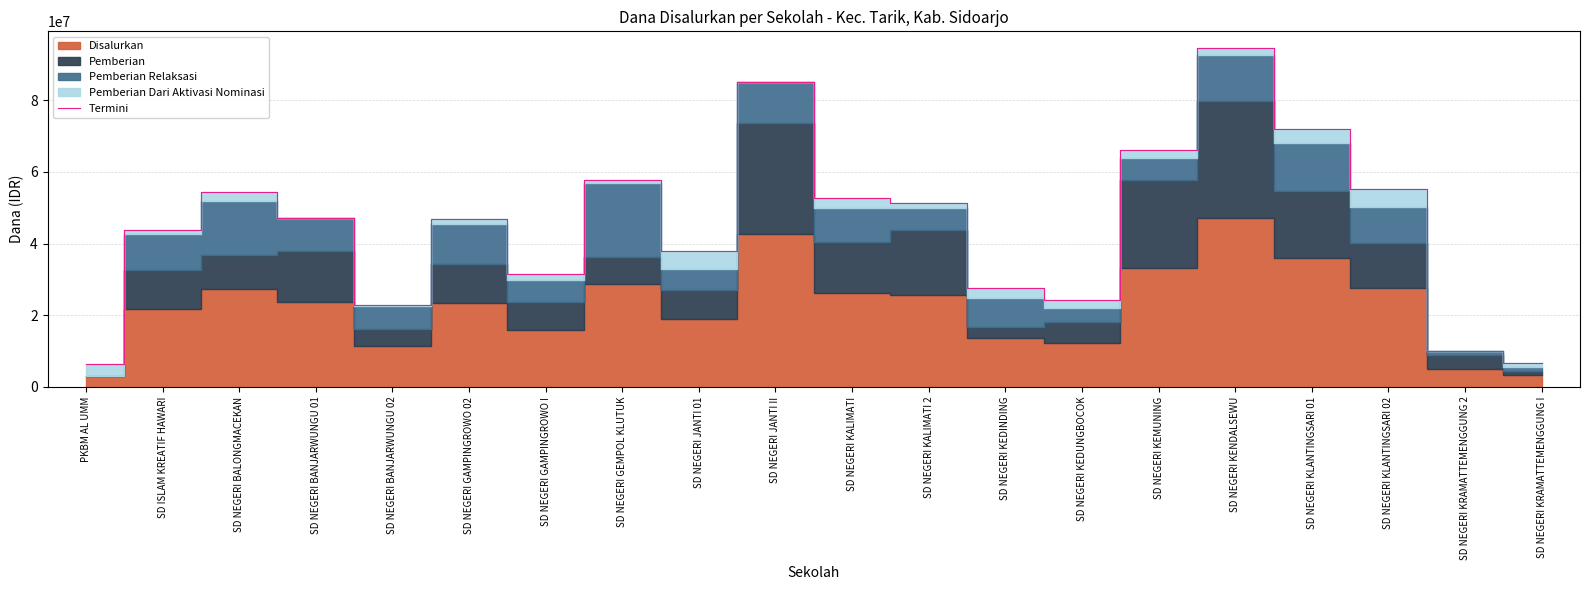

What is the change in value from SD NEGERI BALONGMACEKAN to SD NEGERI KEDUNGBOCOK?

-30150000